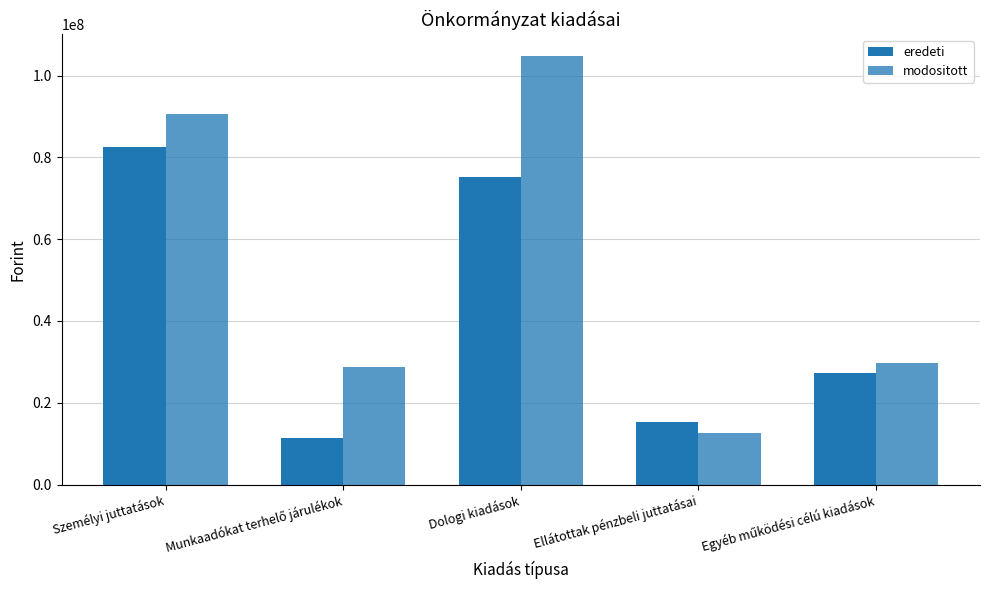

Reading left to right, list all the values displayed in this chart.

eredeti: Személyi juttatások=82445639.6	Munkaadókat terhelő járulékok=11260266.3	Dologi kiadások=75340171.0	Ellátottak pénzbeli juttatásai=15321000.0	Egyéb működési célú kiadások=27331948.0
modositott: Személyi juttatások=90732366.0	Munkaadókat terhelő járulékok=28710569.0	Dologi kiadások=104859320.0	Ellátottak pénzbeli juttatásai=12557240.0	Egyéb működési célú kiadások=29673664.0